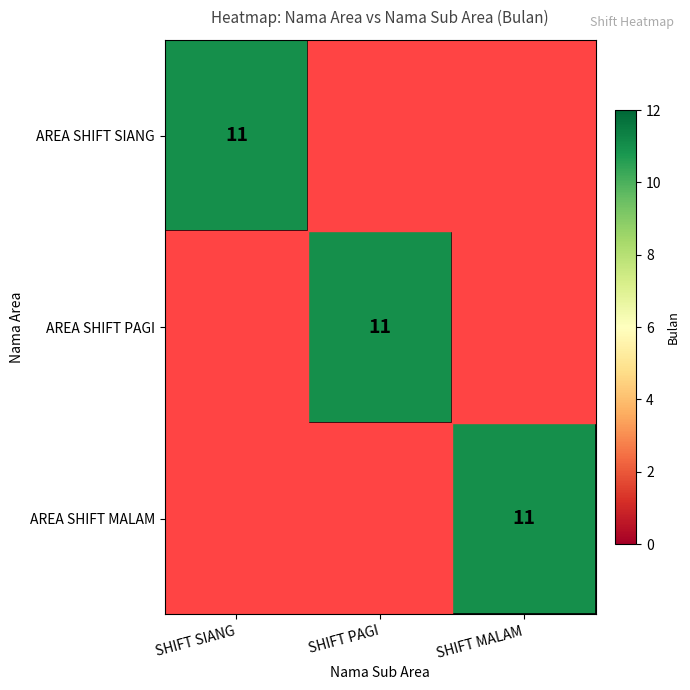

At which category is the sum across all series the highest?

SHIFT SIANG